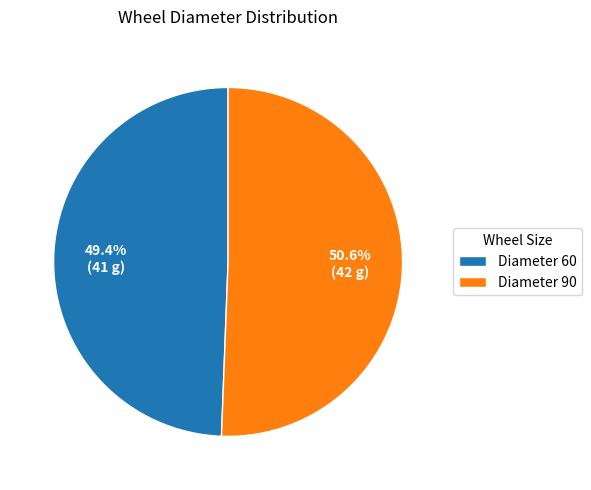

What is the total percentage of Diameter 90 and Diameter 60?

100.0%